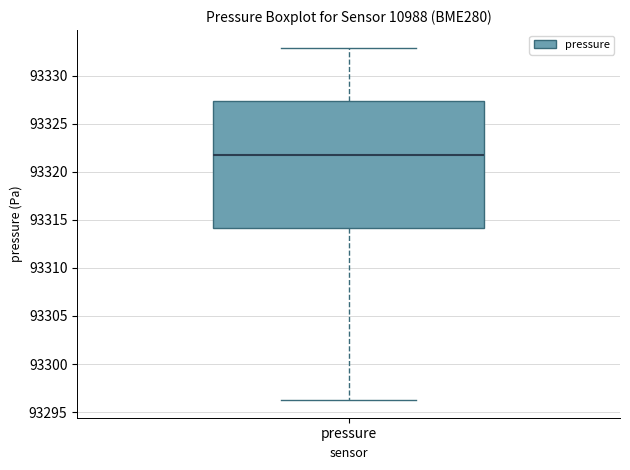

Where is the upper edge of the box for pressure on the y-axis? The values are not printed on the chart, so give them approximately, as read against the axis.

93327.5